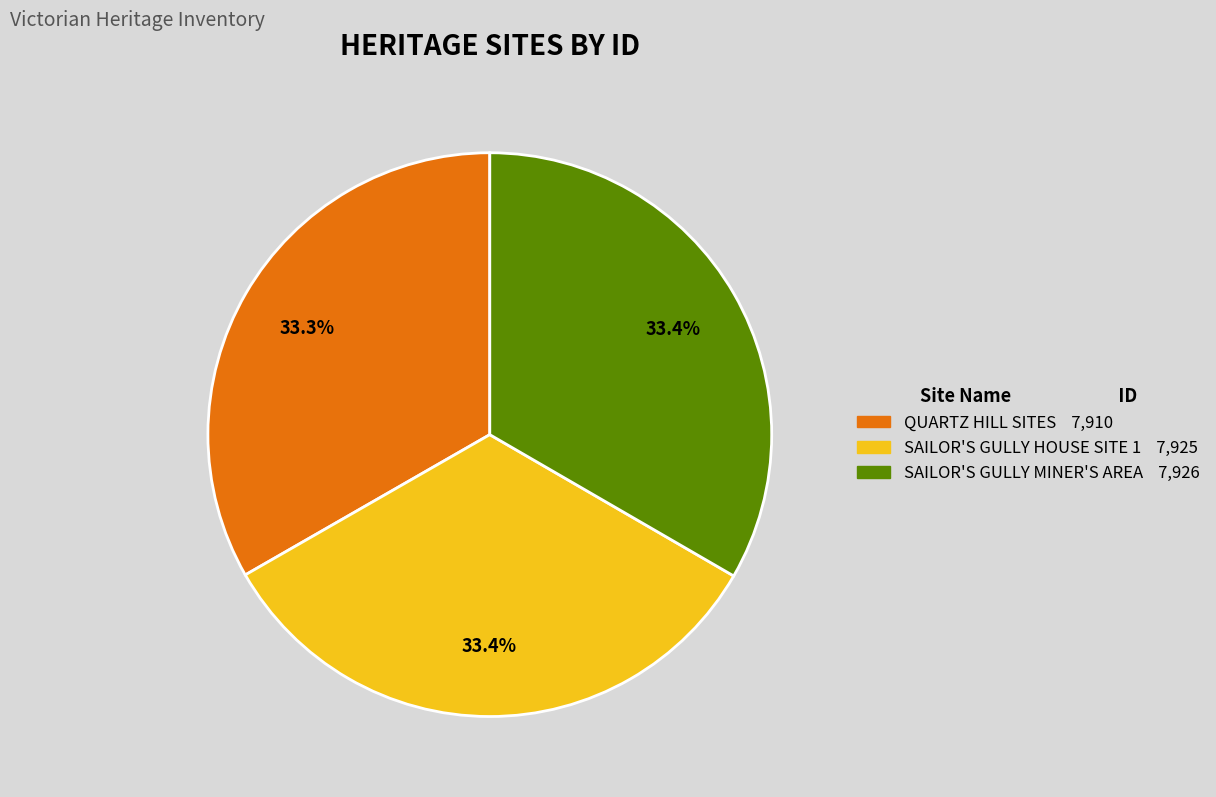

Is there any slice that represents more than half of the pie?

No